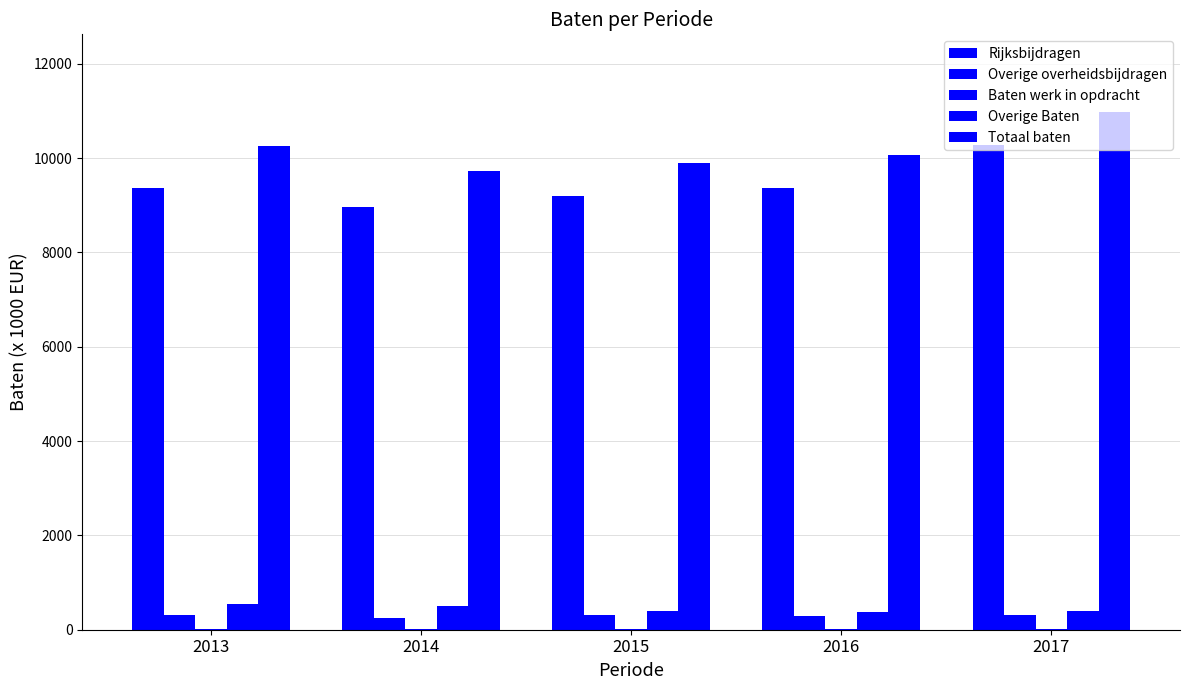

What is the average value of the Overige Baten series?

445